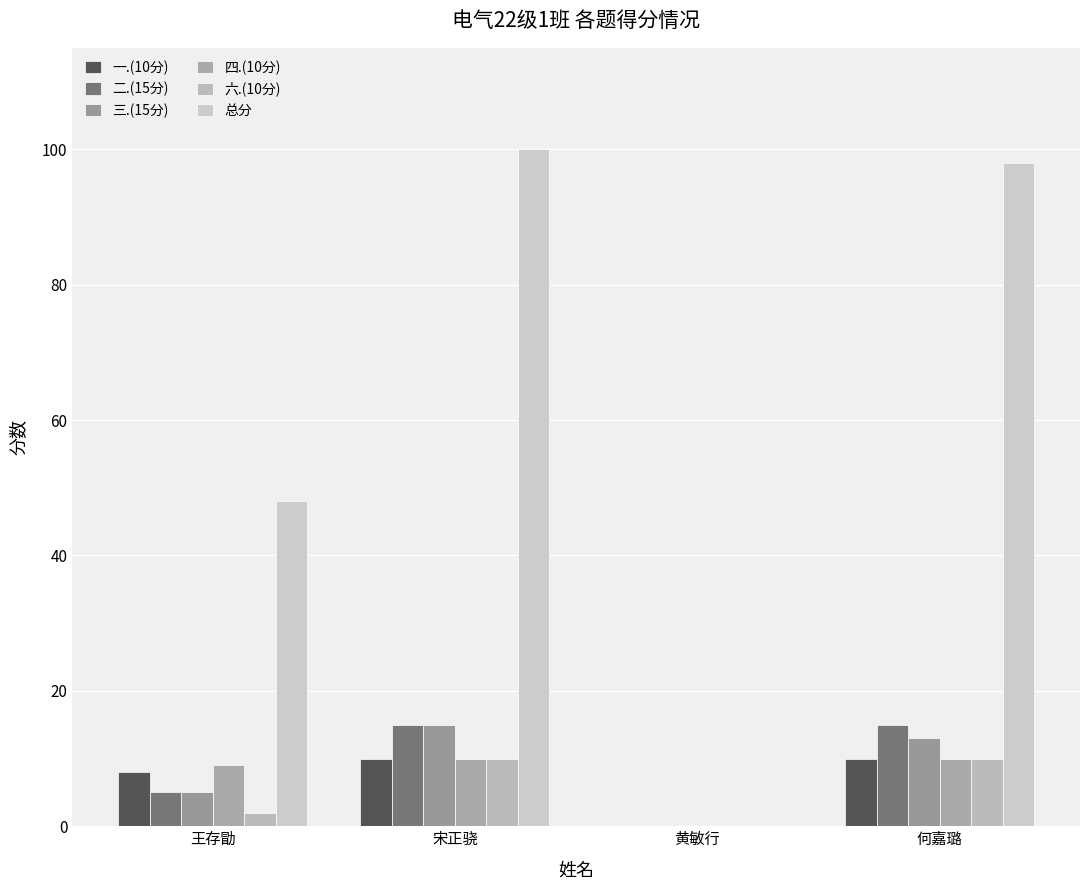

List the labels in order of 二.(15分) value, largest first.

宋正骁, 何嘉璐, 王存勖, 黄敏行